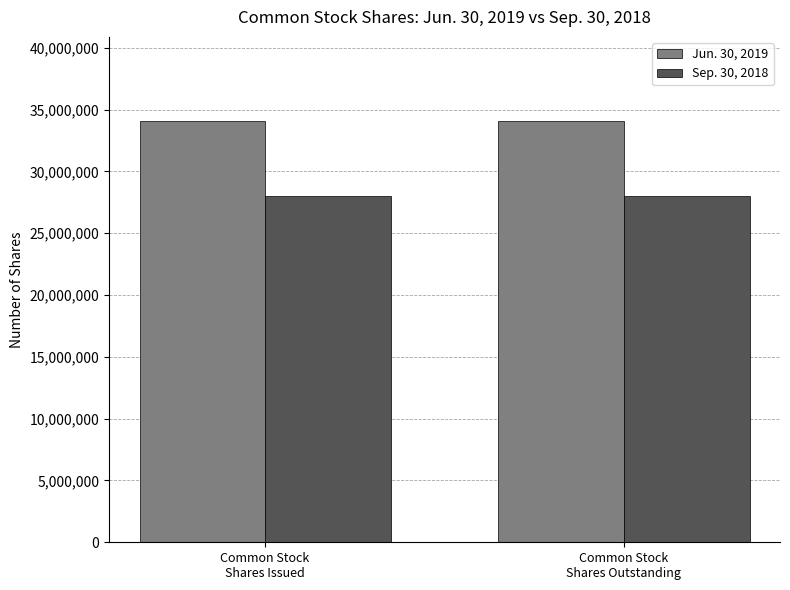

The value of Jun. 30, 2019 at Common Stock
Shares Issued is 34066914. True or false?

True